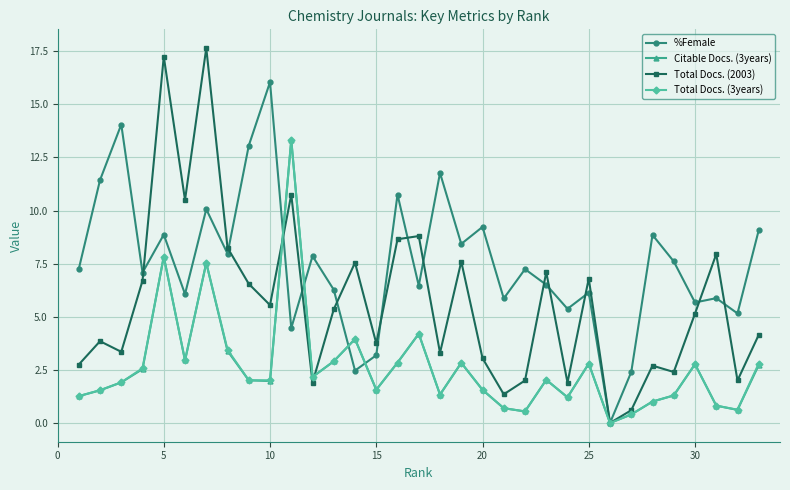

How many lines are shown in the chart?

4